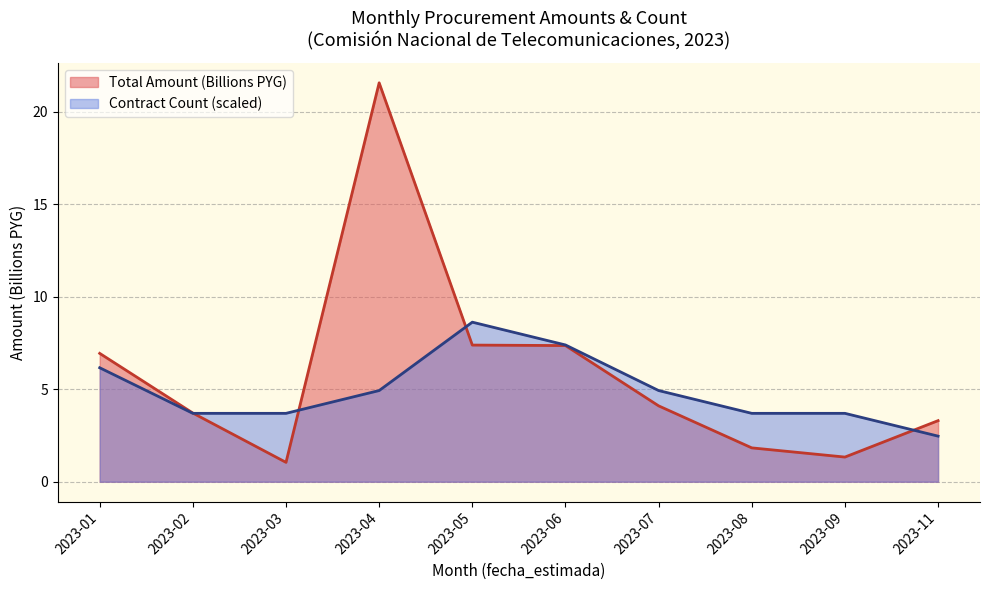

Rank the series at 2023-02 from lowest to highest value.

Total Amount (Billions), Count